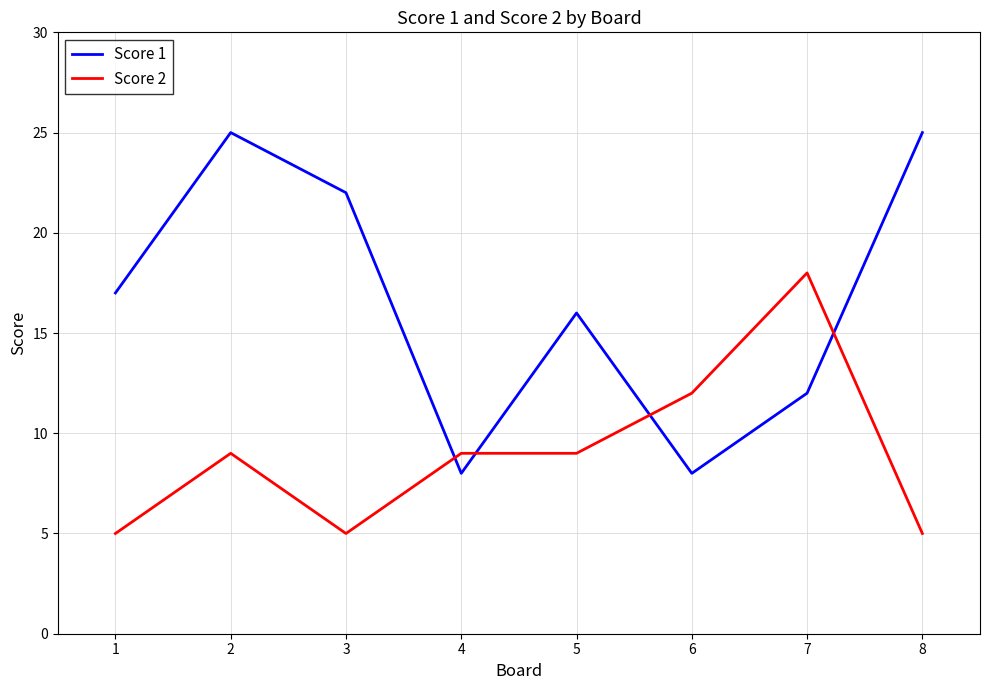

True or false: Score 2 has a value of 6 at 5.

False